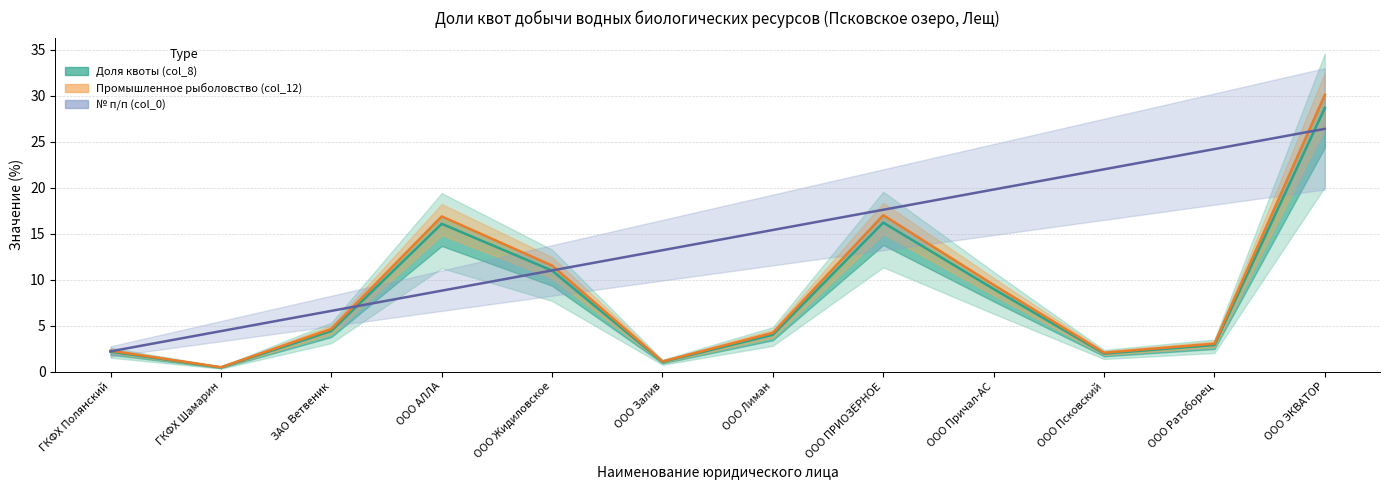

How many series are shown in this chart?

3